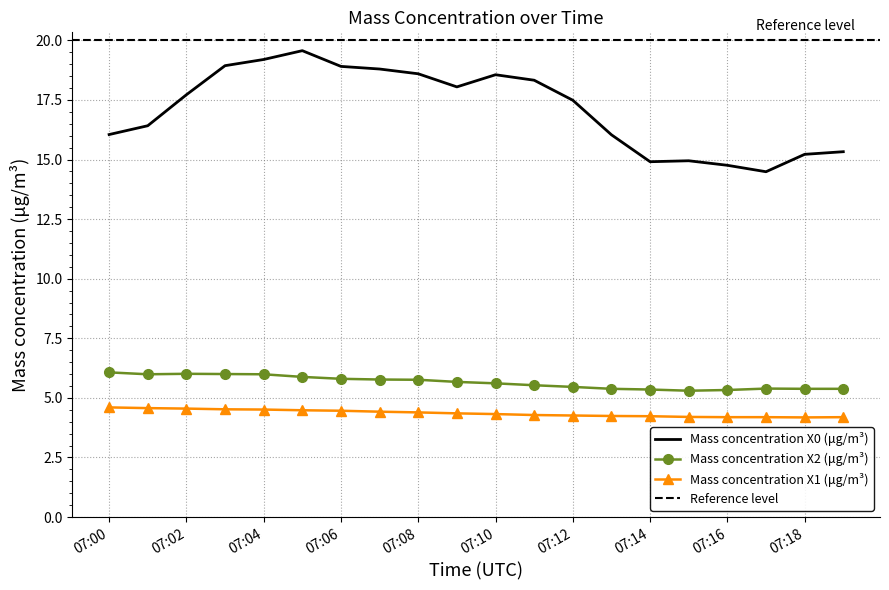

Where does the Mass concentration X0 (μg/m³) series first go above 17?

07:02